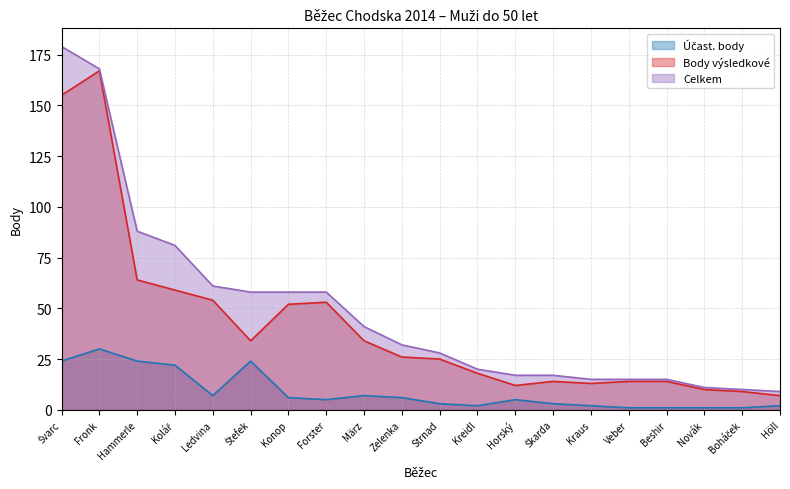

Which series changed the most between Štefek and Kreidl?

Celkem